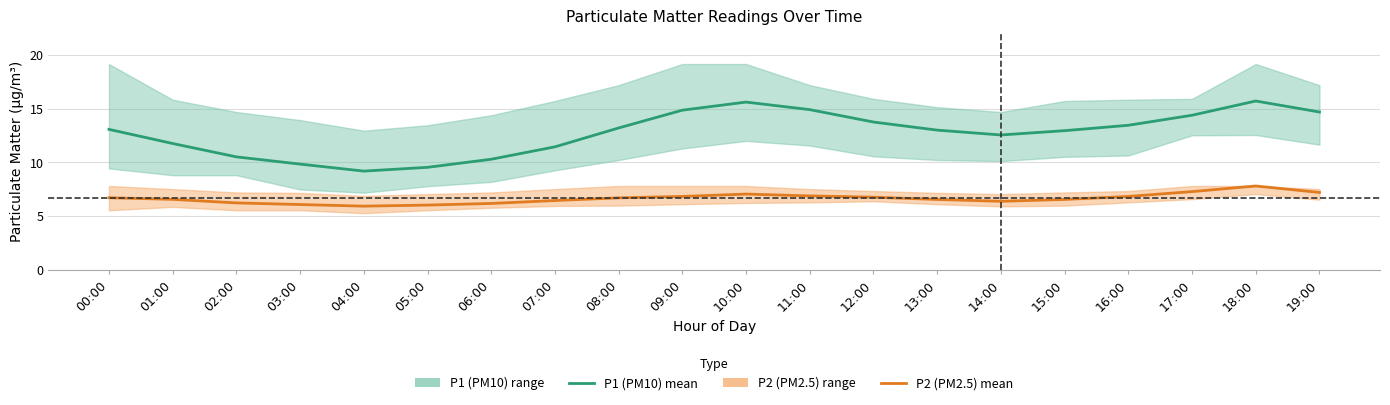

What is the average value of the P2 (PM2.5) mean series?

6.7